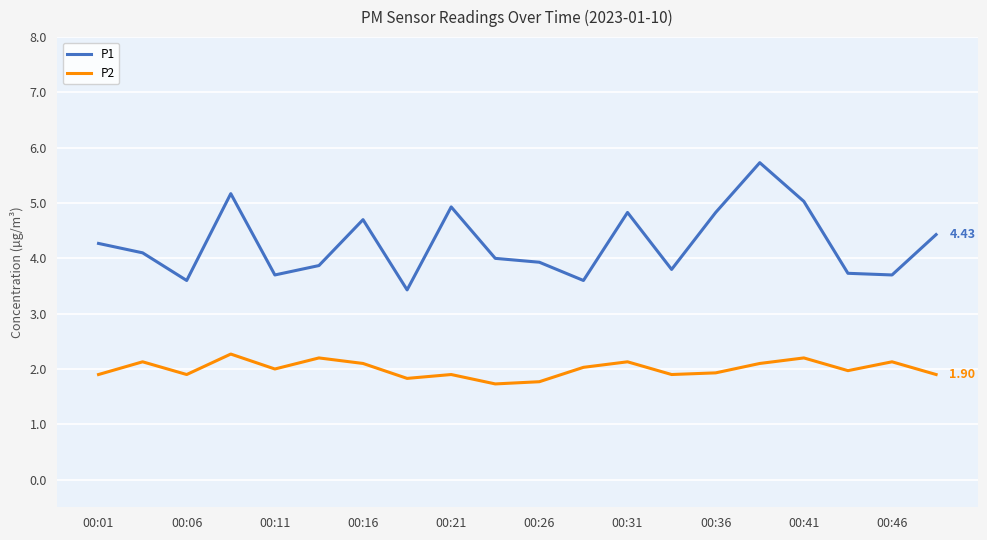

Which series has the largest total across all categories?

P1